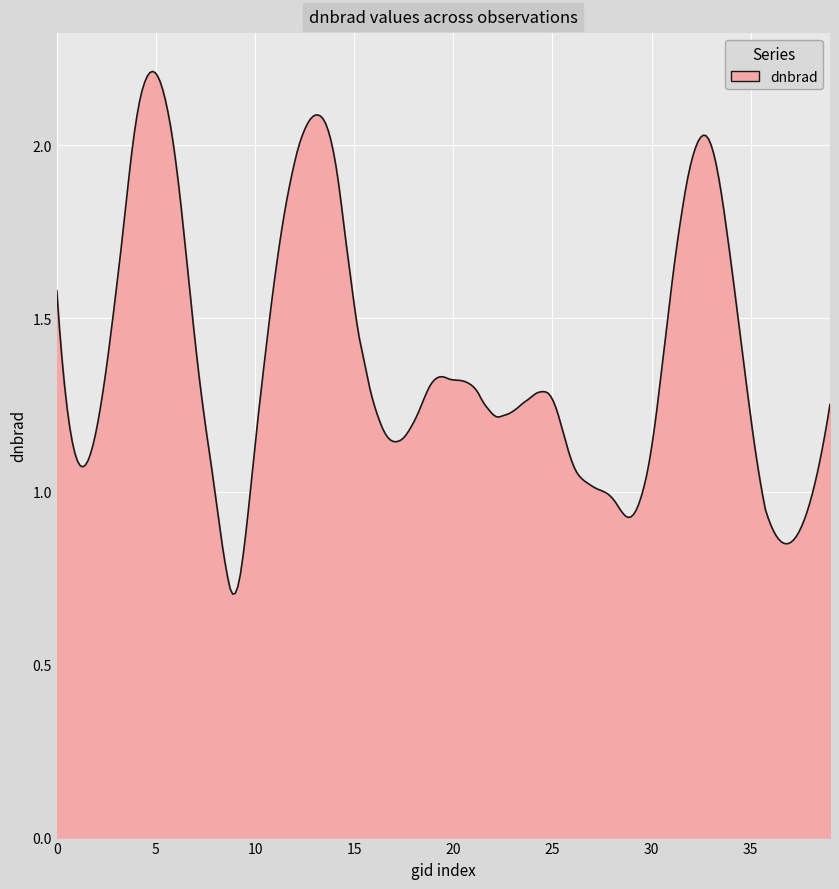

Does the chart display data point markers on the line(s)?

No